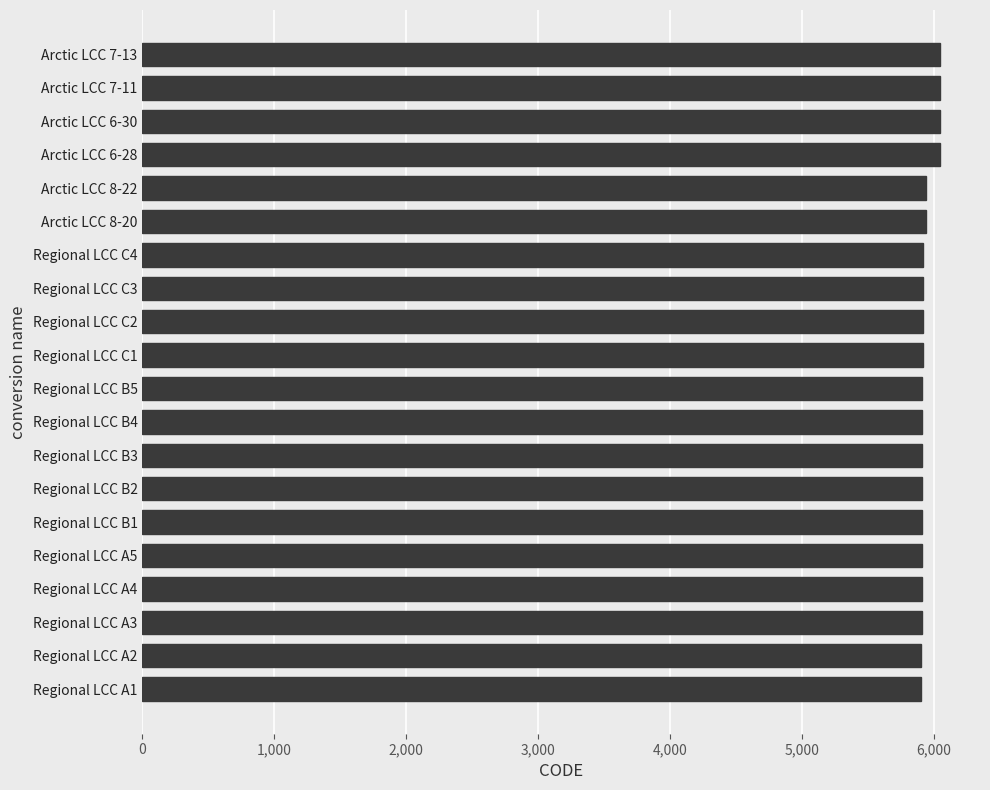

Is it true that the value at Arctic LCC 6-30 is 6047?

True